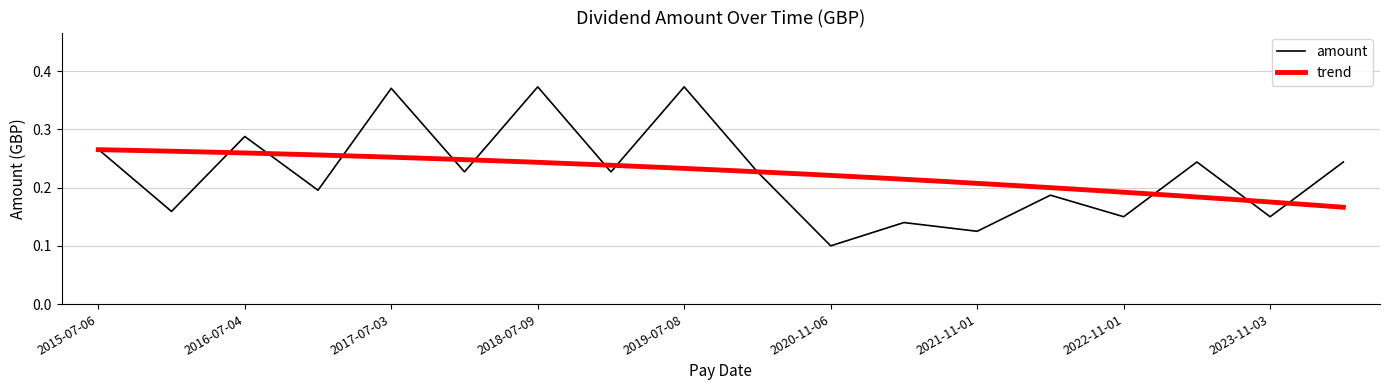

What is the value of the 7th point from the left?

0.4